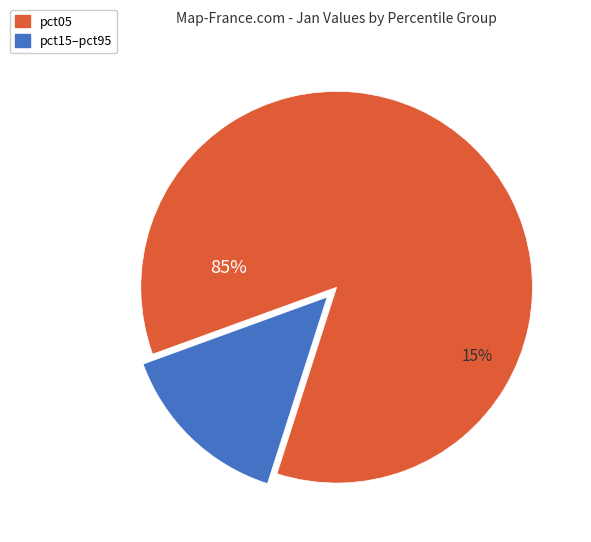

Is it true that pct45 is 1% of the pie?

False